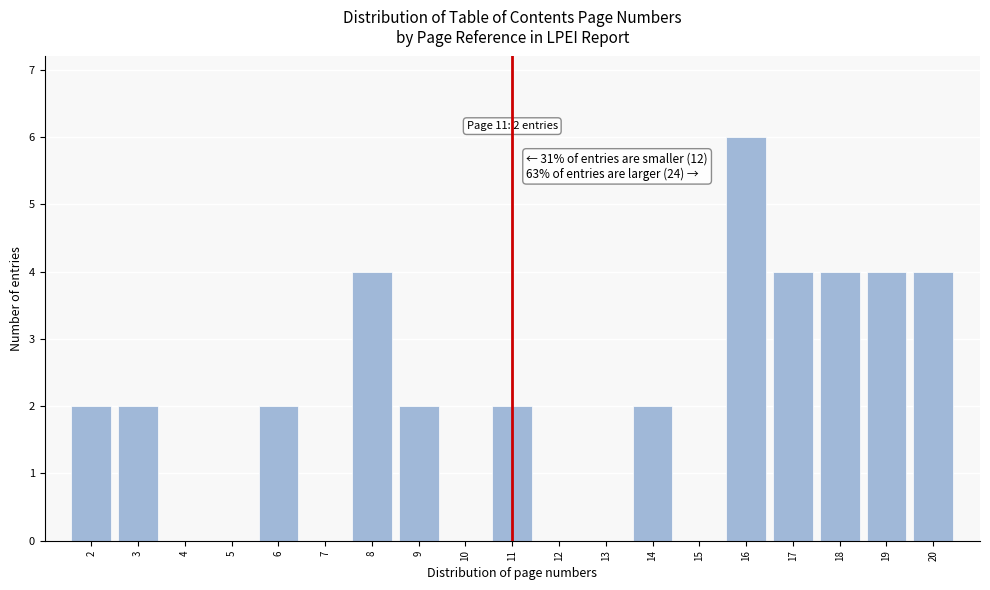

Which range on the x-axis has the tallest bar?

15.5 to 16.5